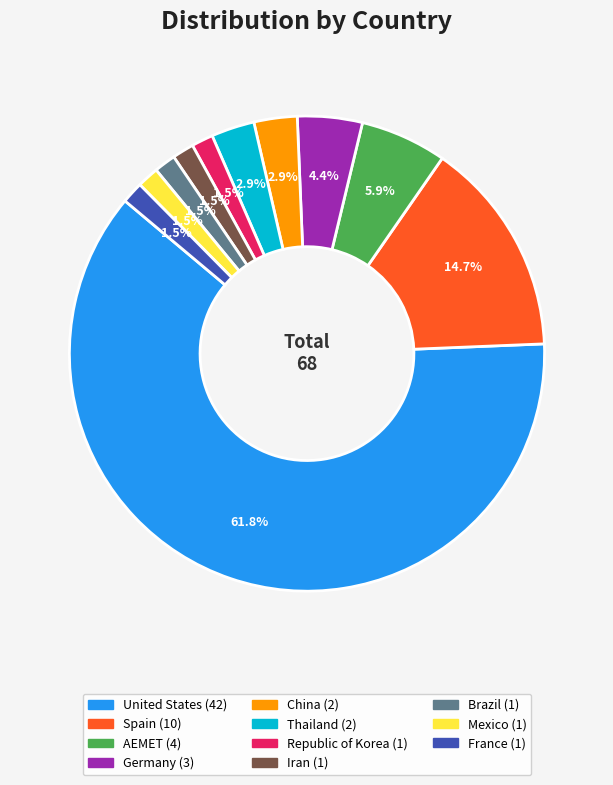

To the nearest percent, what is the difference between the largest and smallest slice percentages?

60%